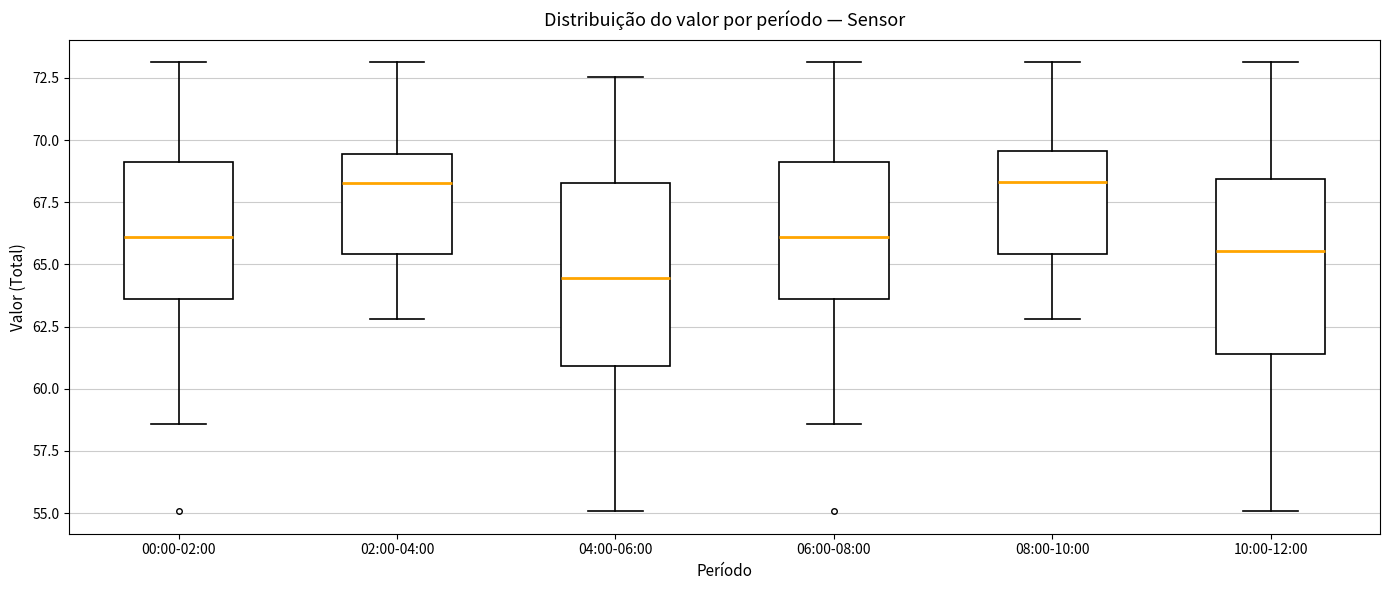

Reading left to right, transcribe this box plot: for each box, give where its median line is, the range the box spans, and where its two whiskers end, as read against the y-axis. The values are not printed on the chart, so give them approximately, as read against the axis.

00:00-02:00: median 66.0, box 63.5 to 69.0, whiskers 58.5 to 73.0
02:00-04:00: median 68.5, box 65.5 to 69.5, whiskers 63.0 to 73.0
04:00-06:00: median 64.5, box 61.0 to 68.5, whiskers 55.0 to 72.5
06:00-08:00: median 66.0, box 63.5 to 69.0, whiskers 58.5 to 73.0
08:00-10:00: median 68.5, box 65.5 to 69.5, whiskers 63.0 to 73.0
10:00-12:00: median 65.5, box 61.5 to 68.5, whiskers 55.0 to 73.0